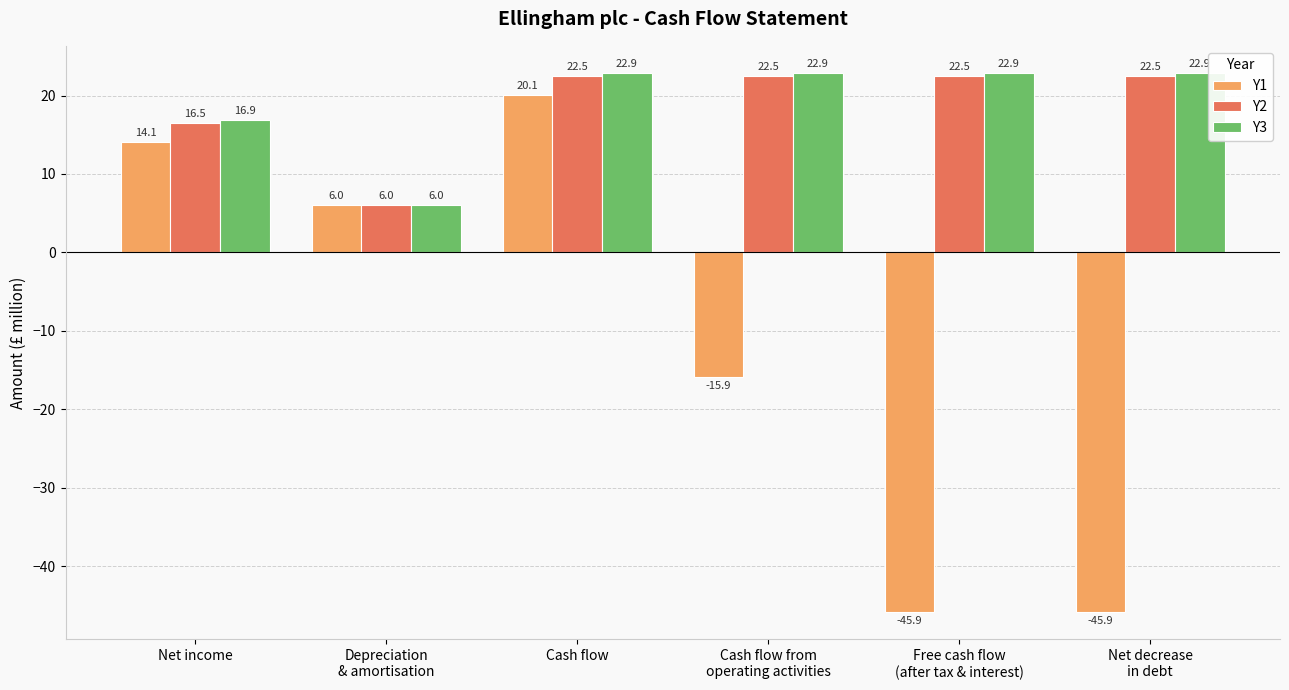

What is the spread (max minus min) of values at Cash flow from
operating activities?

38.8